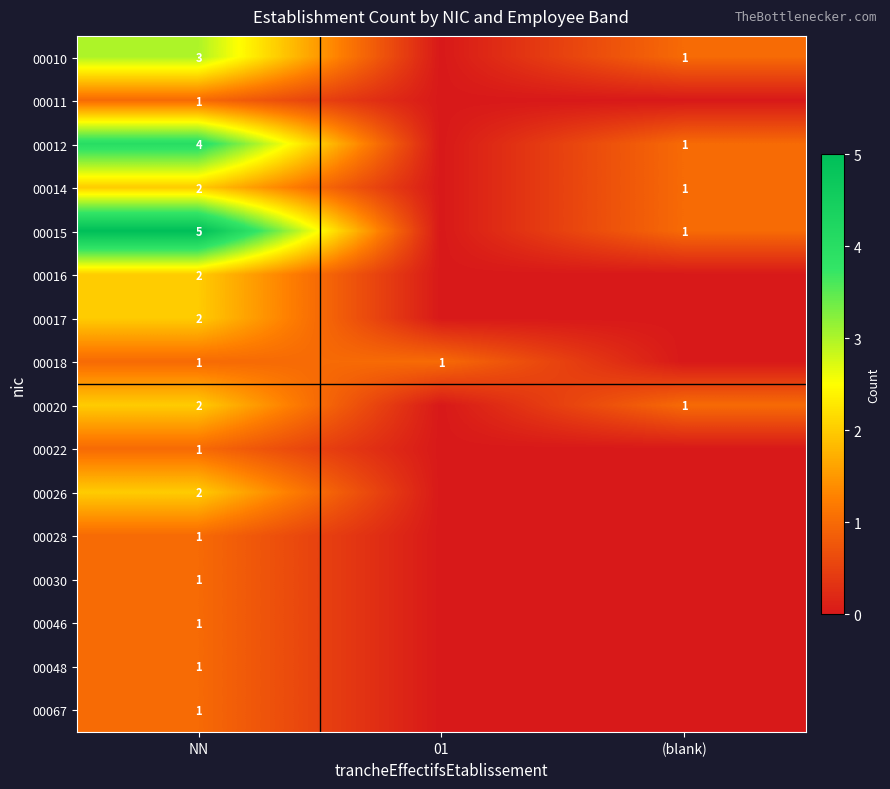

What is the total value across all series at NN?

30